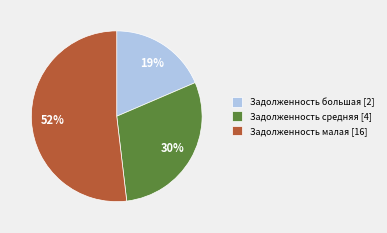

Count the number of slices in the pie.

3